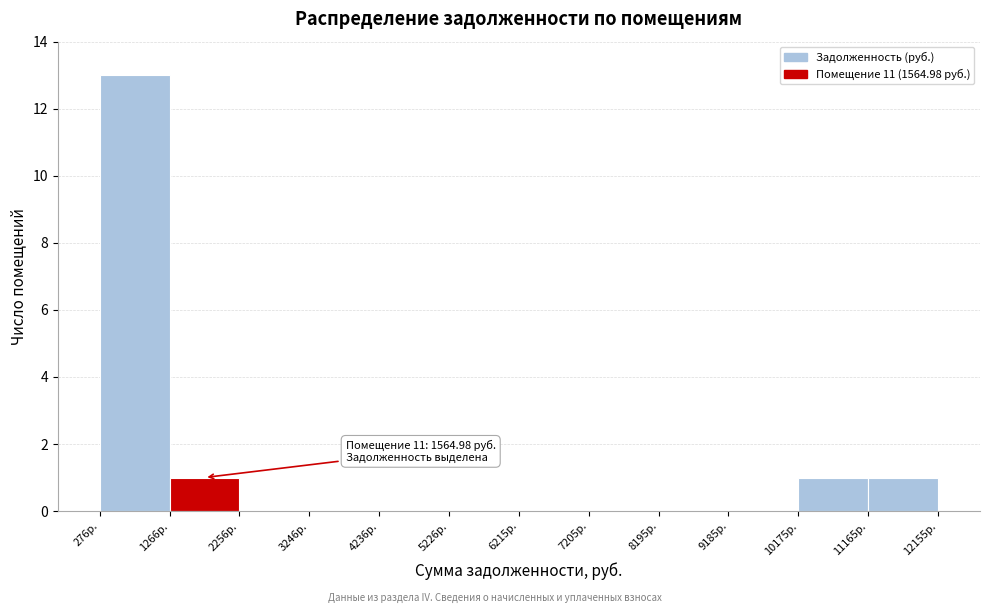

Which range on the x-axis has the tallest bar?

300 to 1300